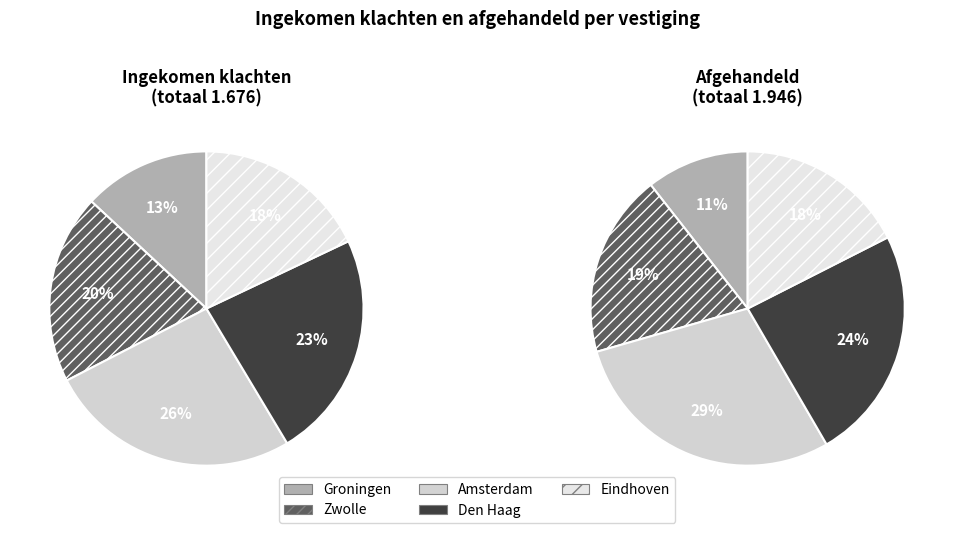

To the nearest percent, what is the combined percentage of Zwolle and Amsterdam?

46%